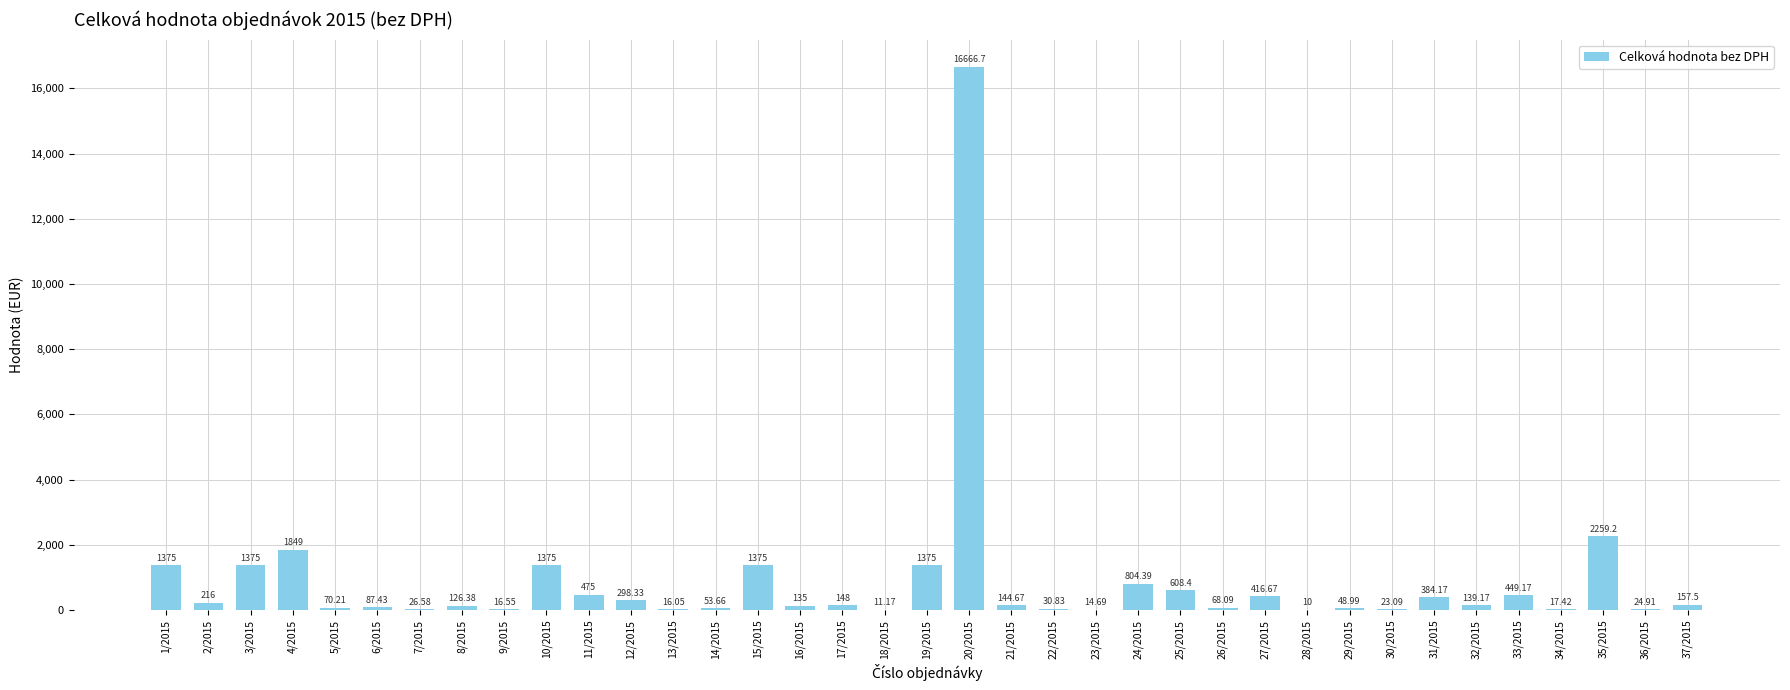

Reading left to right, what are all the values shown in this chart?

1/2015=1375.0	2/2015=216.0	3/2015=1375.0	4/2015=1849.0	5/2015=70.2	6/2015=87.4	7/2015=26.6	8/2015=126.4	9/2015=16.6	10/2015=1375.0	11/2015=475.0	12/2015=298.3	13/2015=16.1	14/2015=53.7	15/2015=1375.0	16/2015=135.0	17/2015=148.0	18/2015=11.2	19/2015=1375.0	20/2015=16666.7	21/2015=144.7	22/2015=30.8	23/2015=14.7	24/2015=804.4	25/2015=608.4	26/2015=68.1	27/2015=416.7	28/2015=10.0	29/2015=49.0	30/2015=23.1	31/2015=384.2	32/2015=139.2	33/2015=449.2	34/2015=17.4	35/2015=2259.2	36/2015=24.9	37/2015=157.5